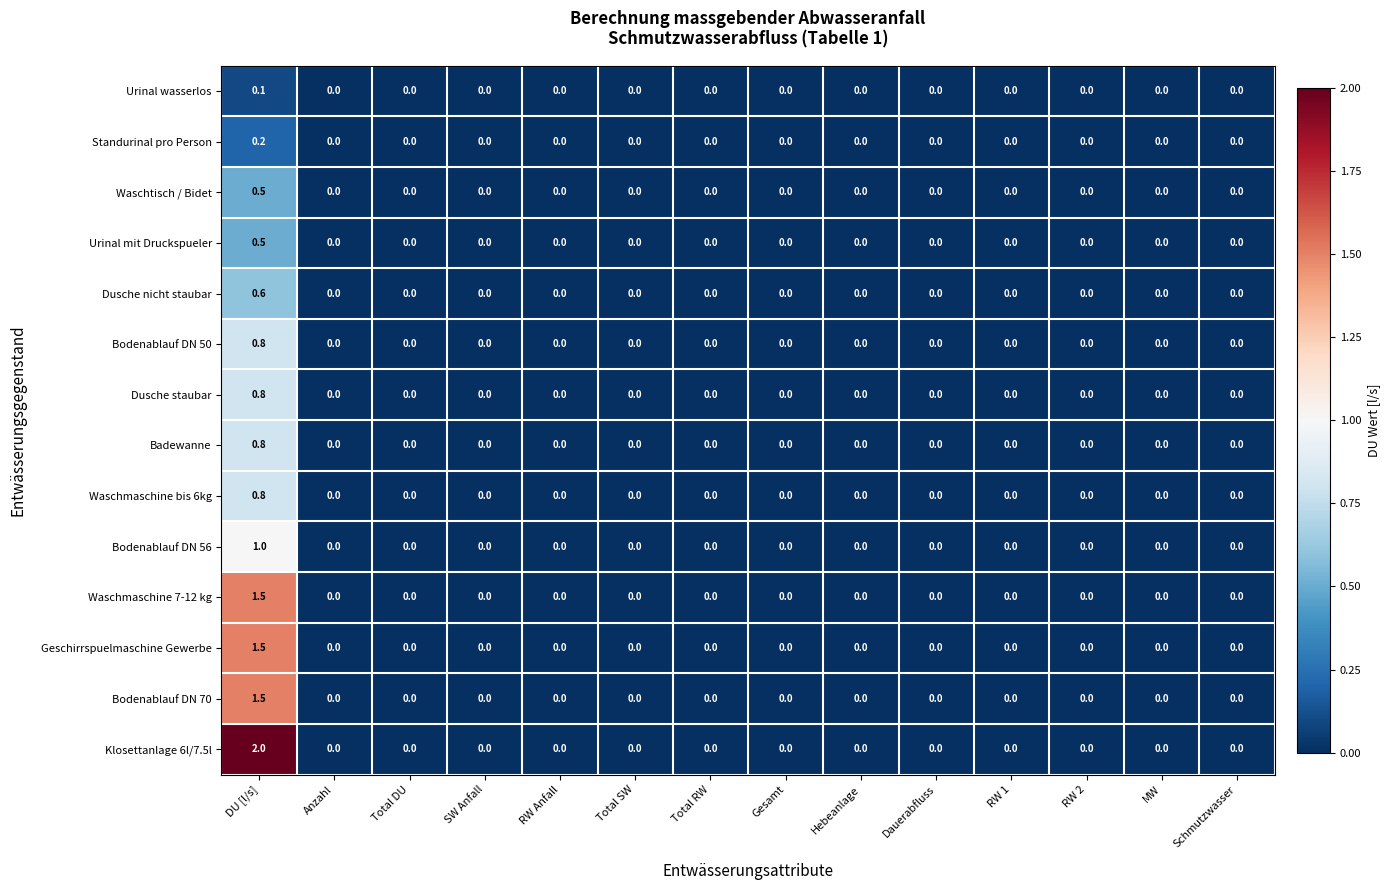

Count the Waschtisch / Bidet values in the range 0 to 1.

14